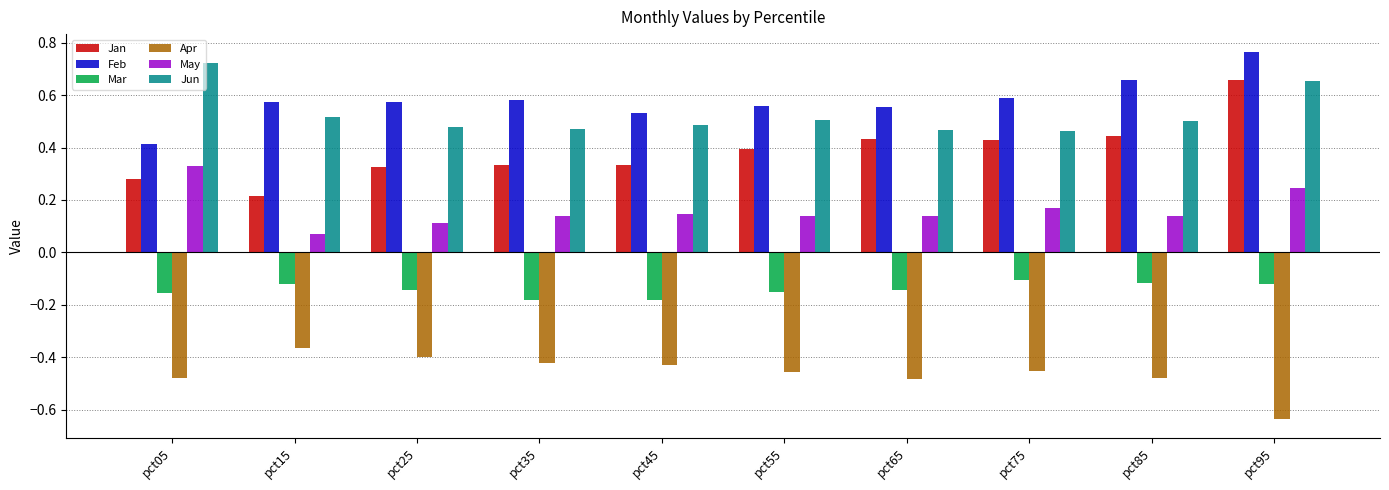

How many May values are between 0 and 1?

10